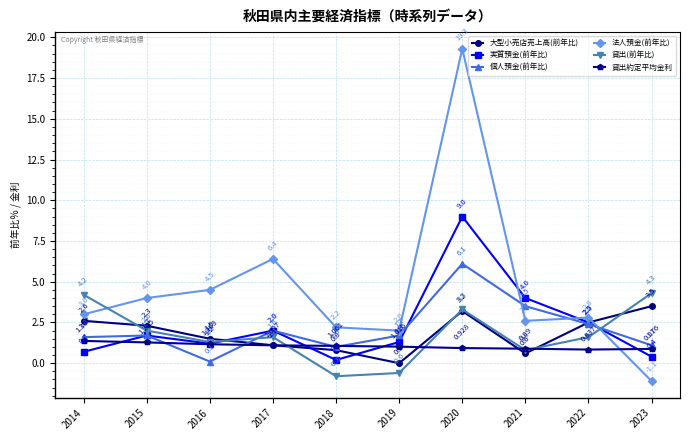

What is the difference between the second highest and minimum values in the 法人預金(前年比) series?

7.5